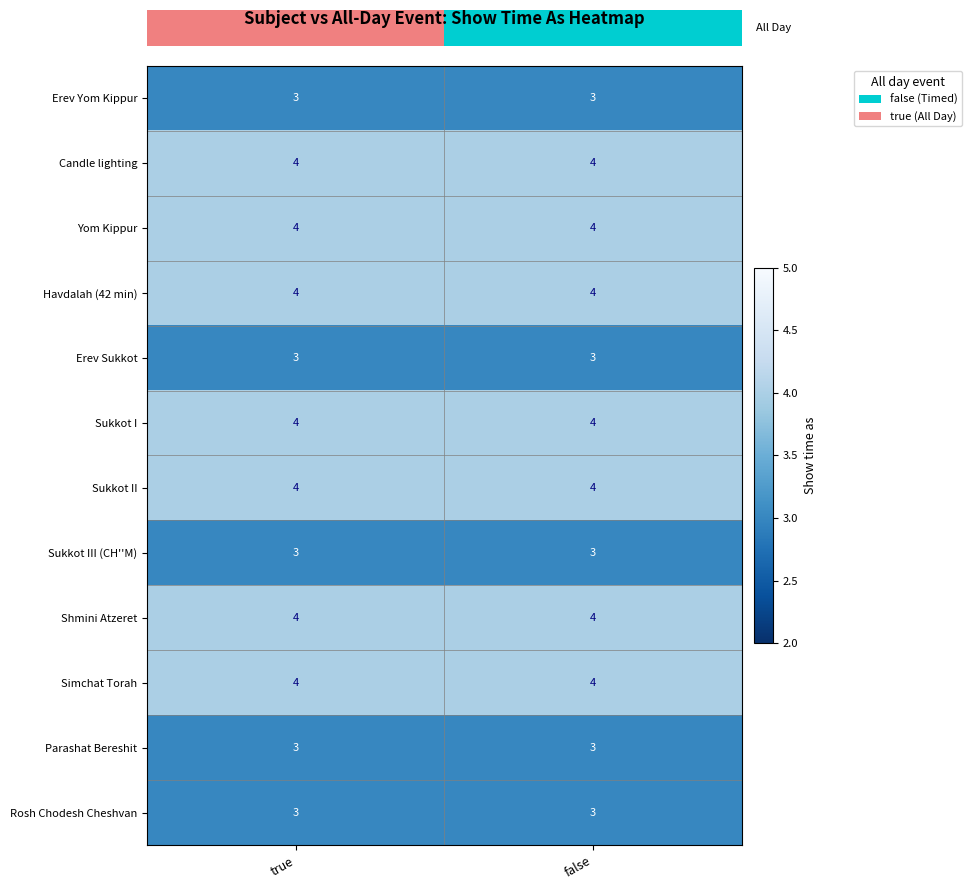

What is the lowest value of the Rosh Chodesh Cheshvan series?

3